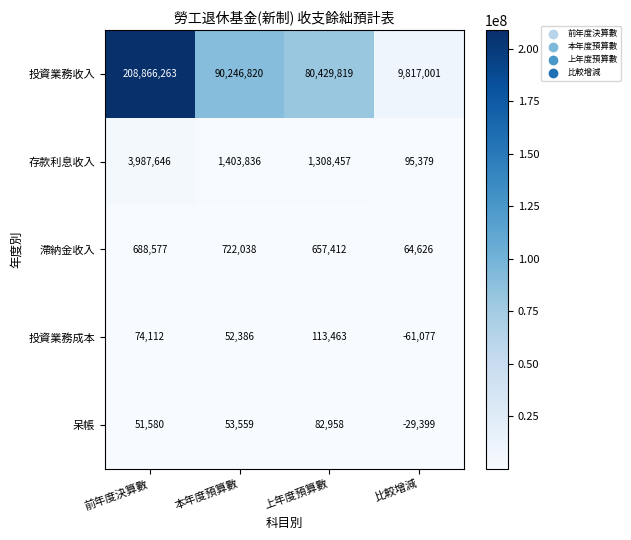

Which series has the largest range (max minus min)?

投資業務收入